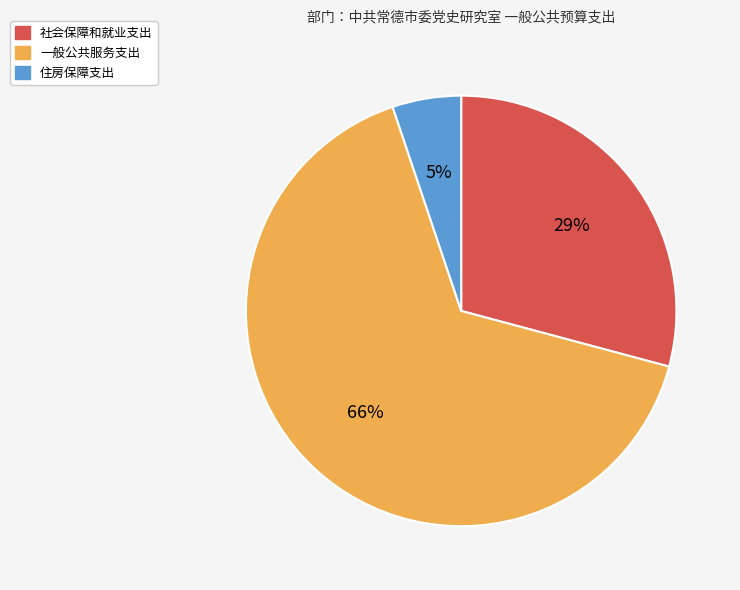

What is the ratio of the value at 住房保障支出 to the value at 社会保障和就业支出?

0.2